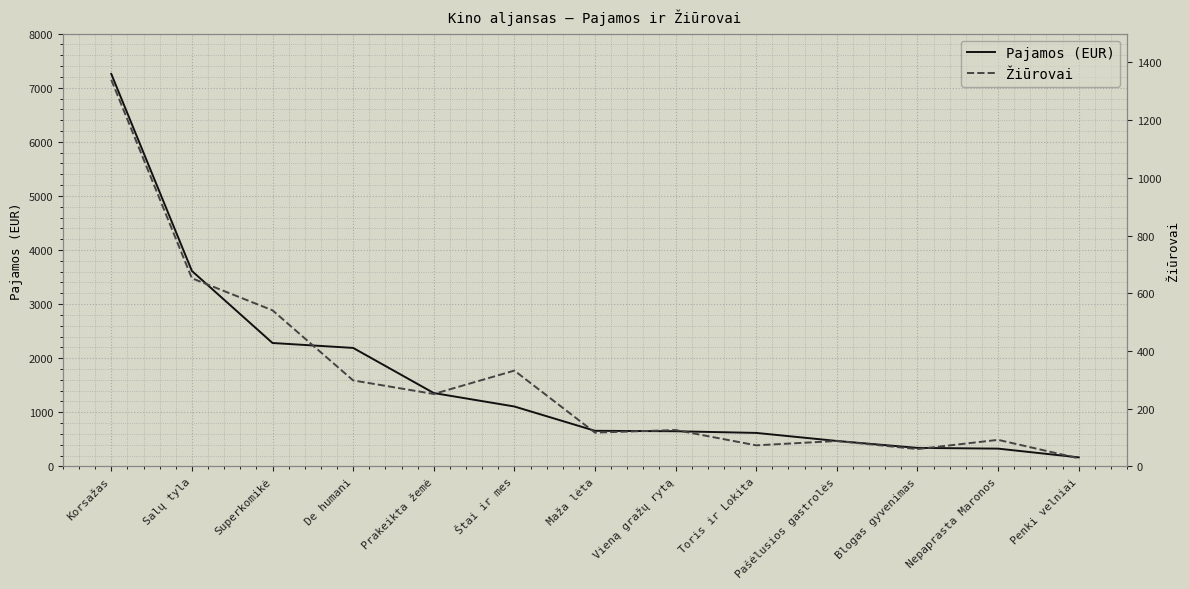

Is it true that Pajamos (EUR) equals 2852.2 at De humani?

False